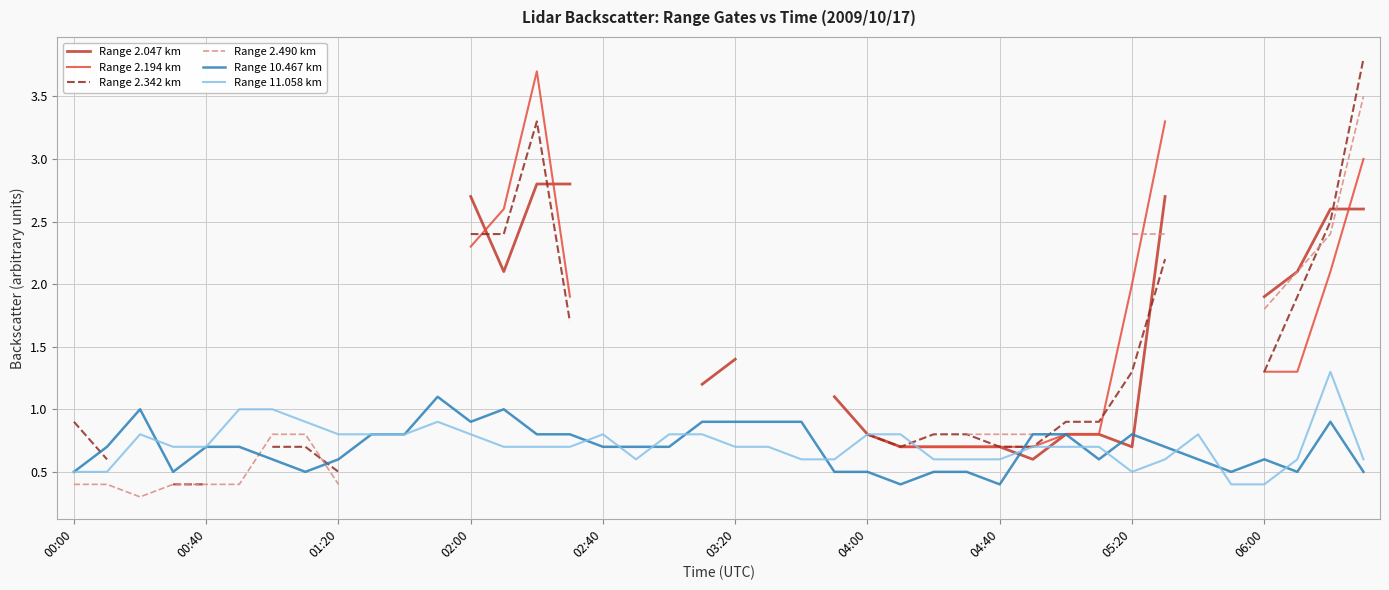

Where is the first local minimum for Range 11.058 km?

17